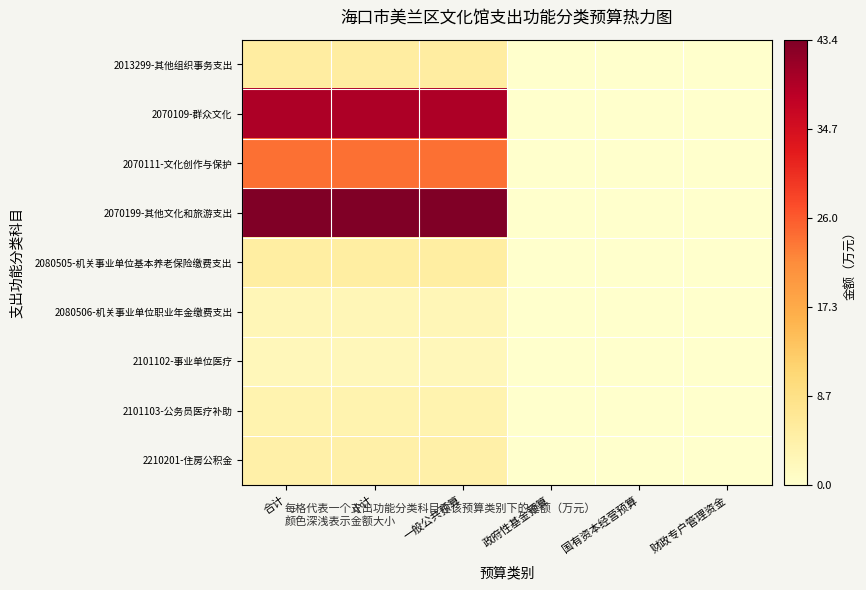

Which has a higher value, 政府性基金预算 or 合计?

合计